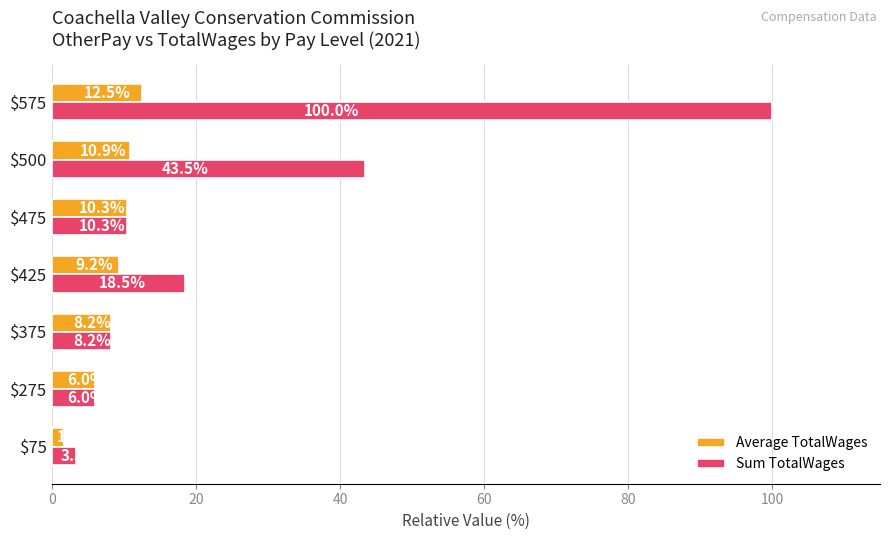

What is the difference between the maximum and minimum values in the Average TotalWages series?

10.9